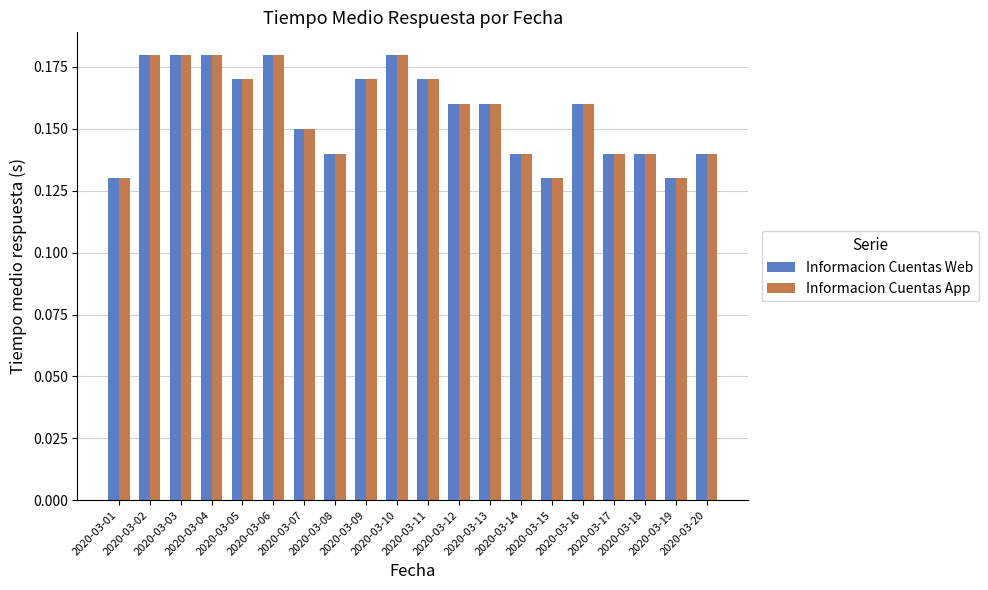

At how many categories does at least one series exceed 0?

20